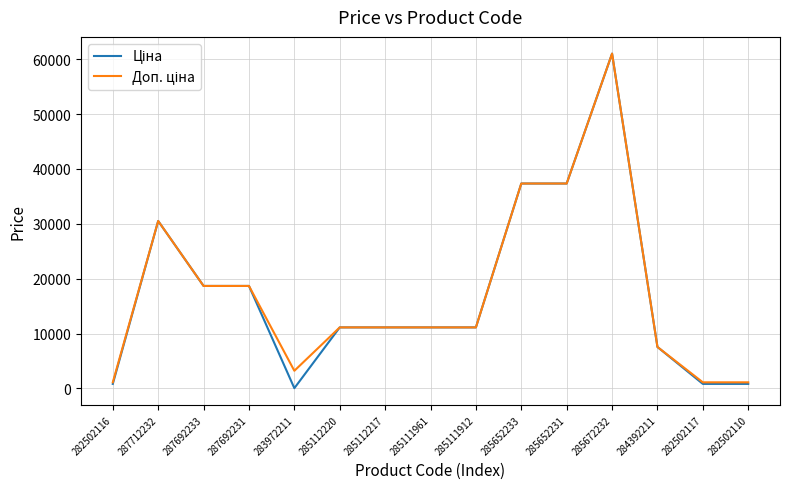

At which category is the sum across all series the highest?

285672232